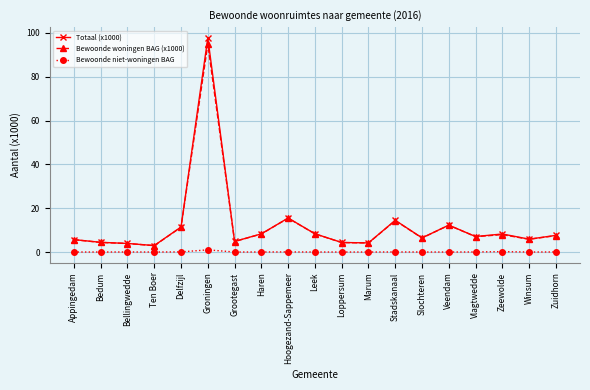

The value of Totaal (x1000) at Winsum is 5.9. True or false?

True